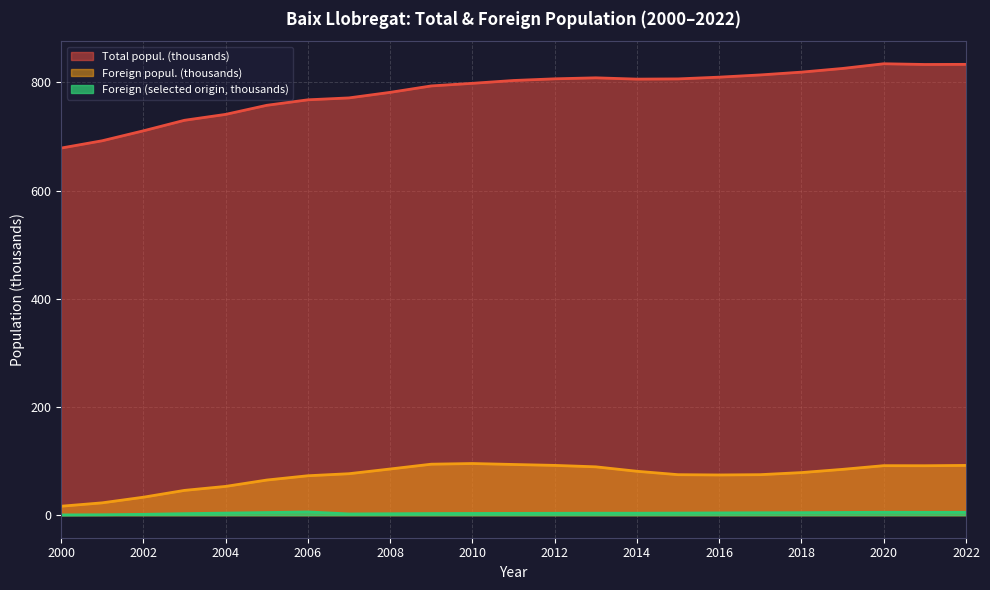

How many distinct data groups are displayed?

3